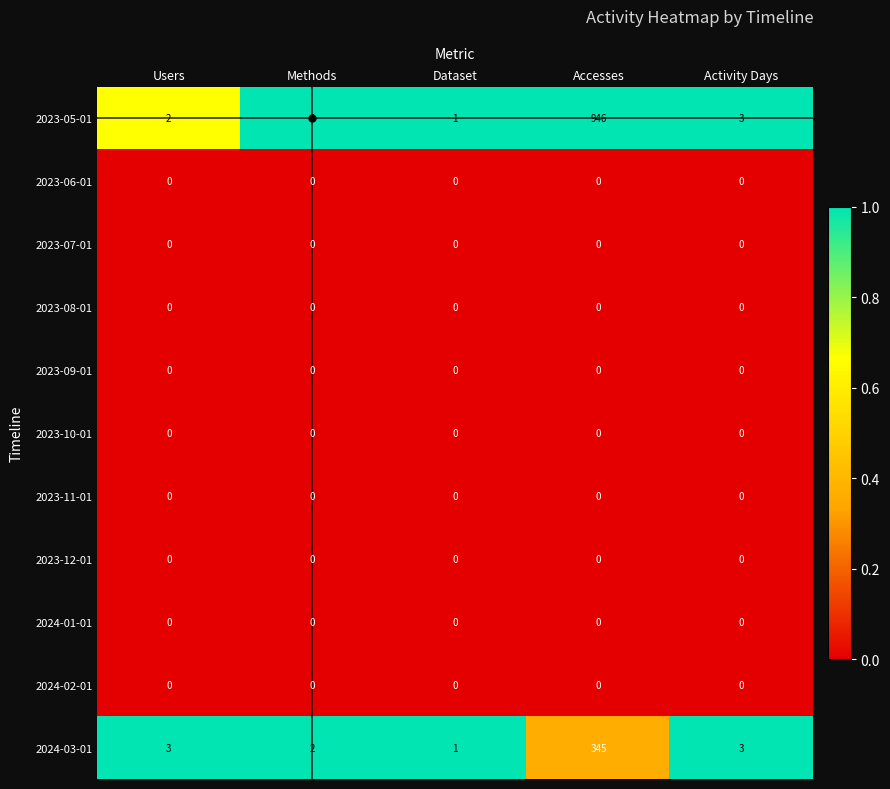

Where is 2023-05-01 nearest to the value 473?

Activity Days